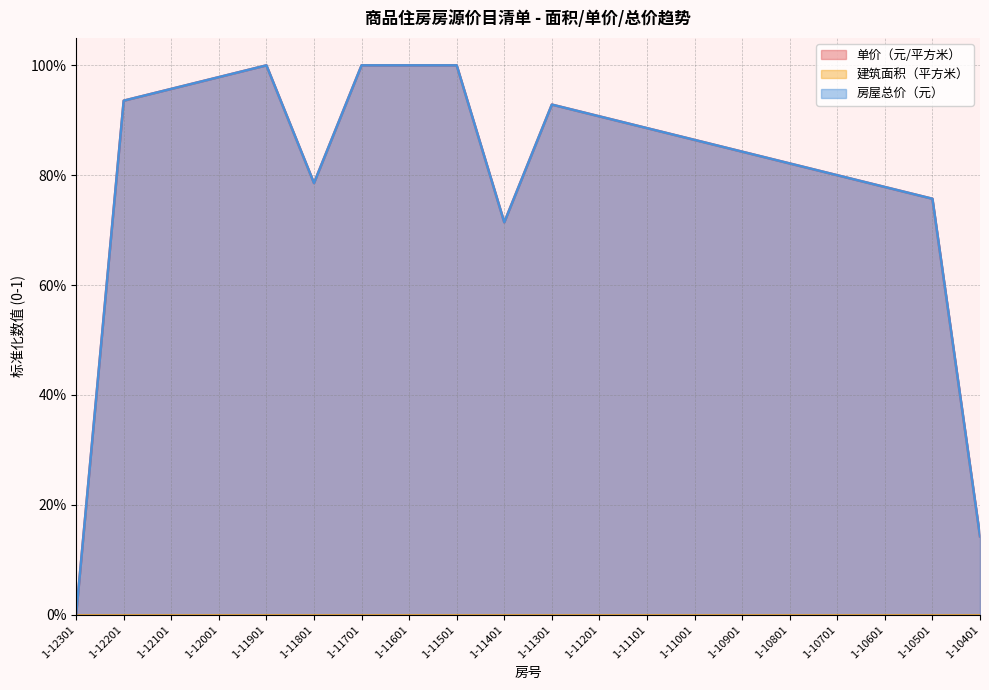

What is the total value across all series at 1-10901?

1.7